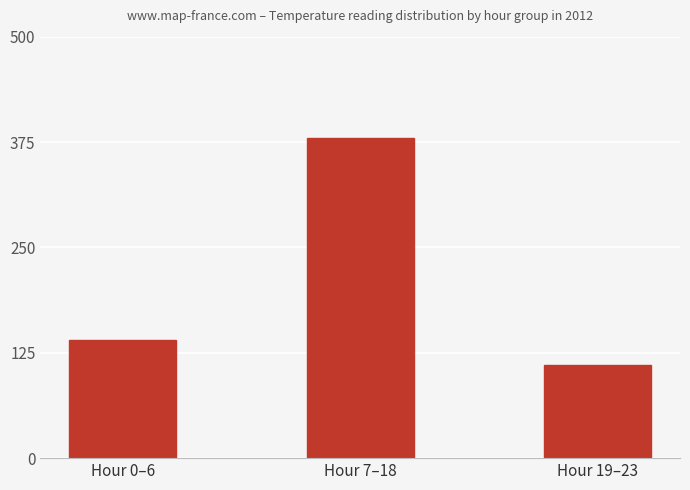

How many bars are there in total?

3